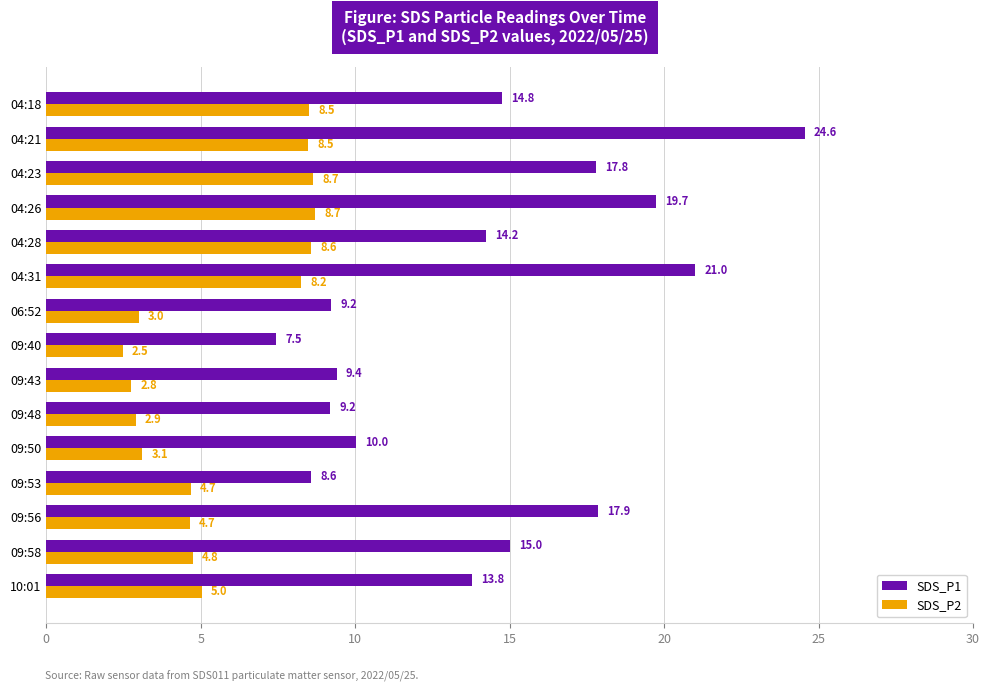

How many distinct data groups are displayed?

2